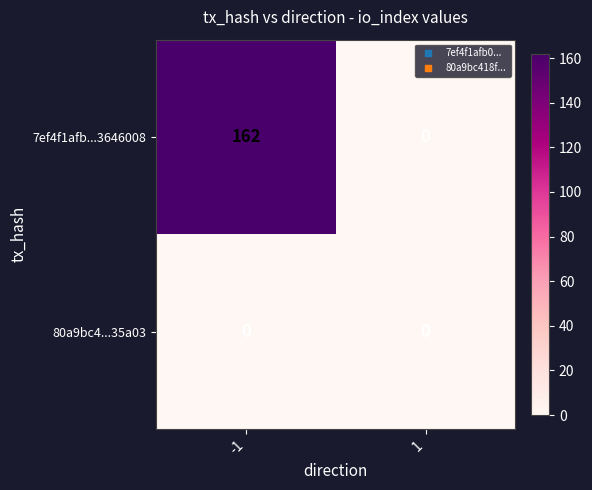

Reading left to right, extract all data points from this chart.

7ef4f1afb...3646008: 162	0
80a9bc4...35a03: 0	0